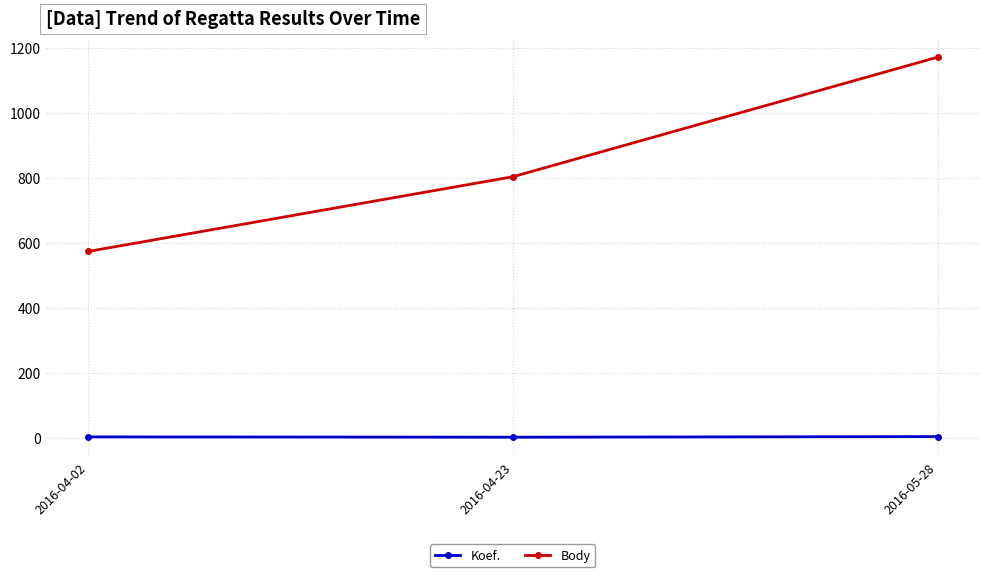

What is the sum of all Body values?

2550